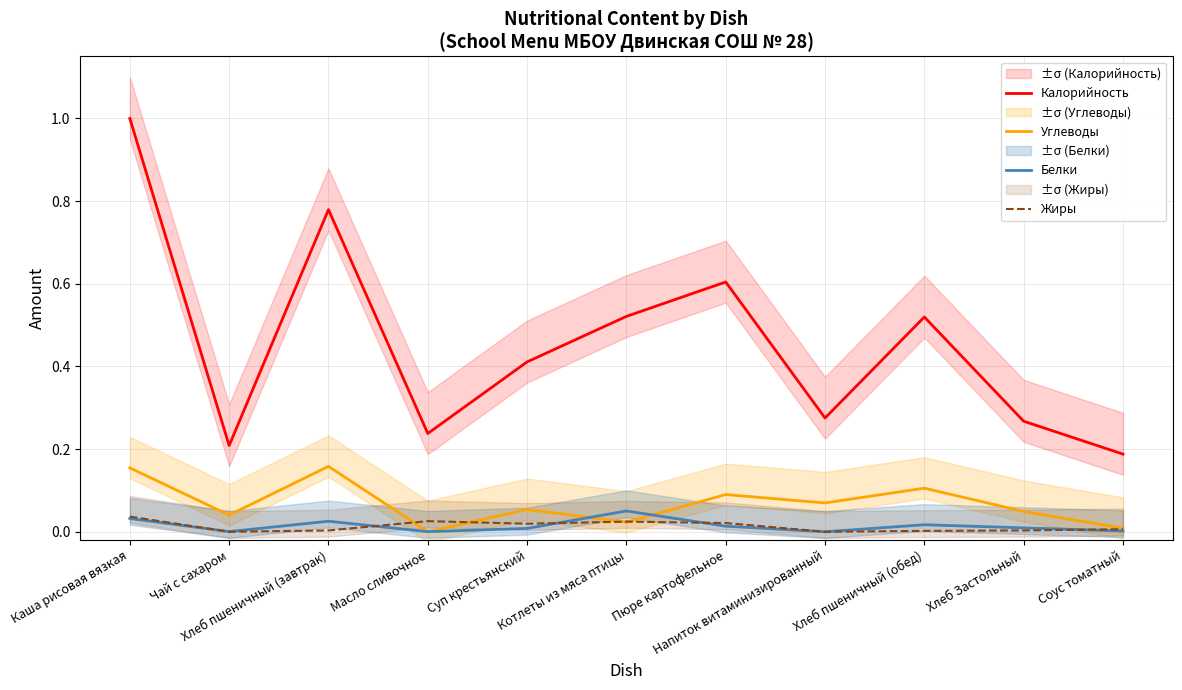

True or false: Калорийность has more than 1 points higher than both neighbors.

True